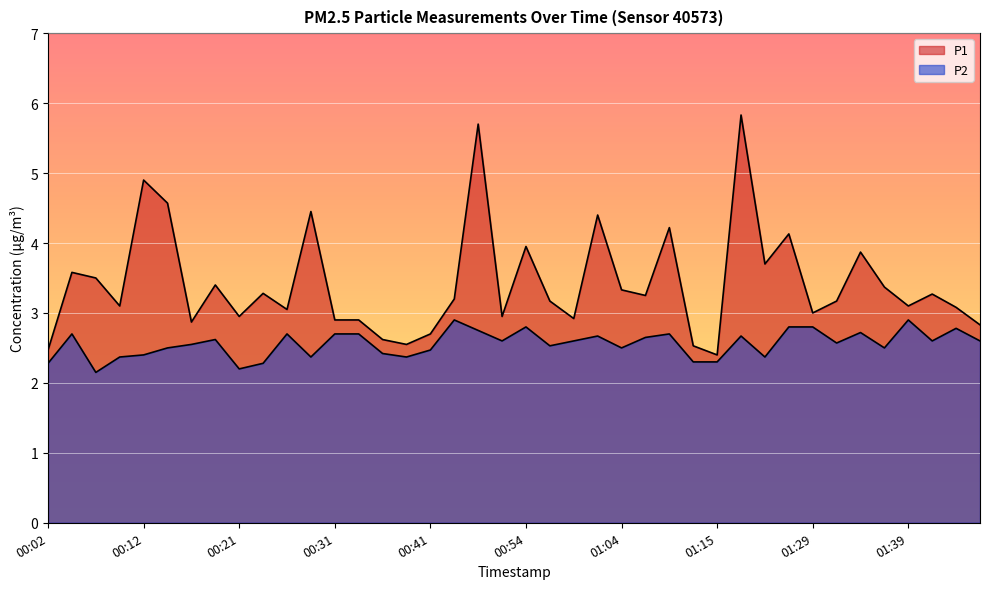

True or false: P2 and P1 cross at least once.

False